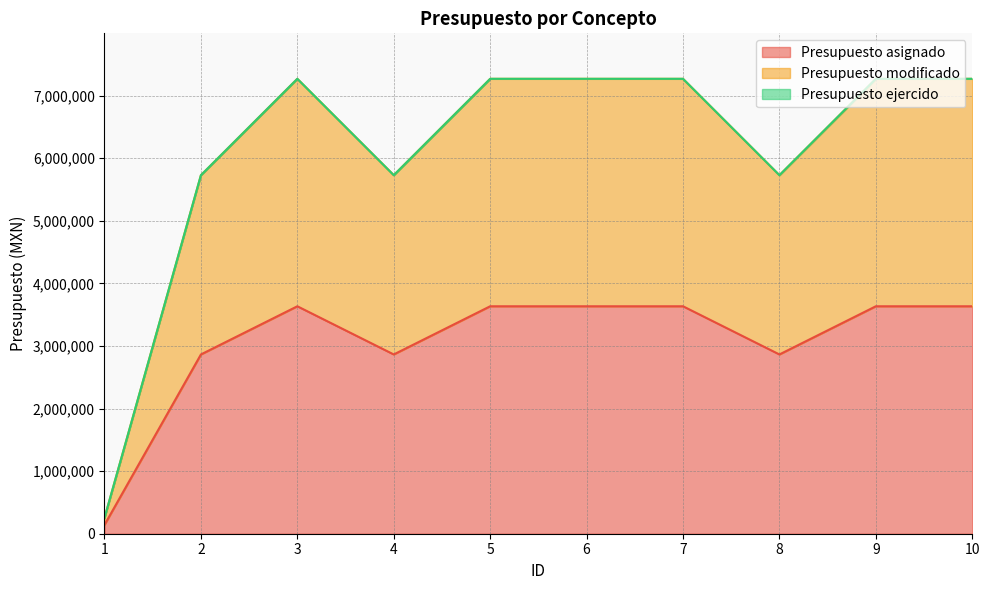

The value of Presupuesto asignado at 3 is 946885.3. True or false?

False